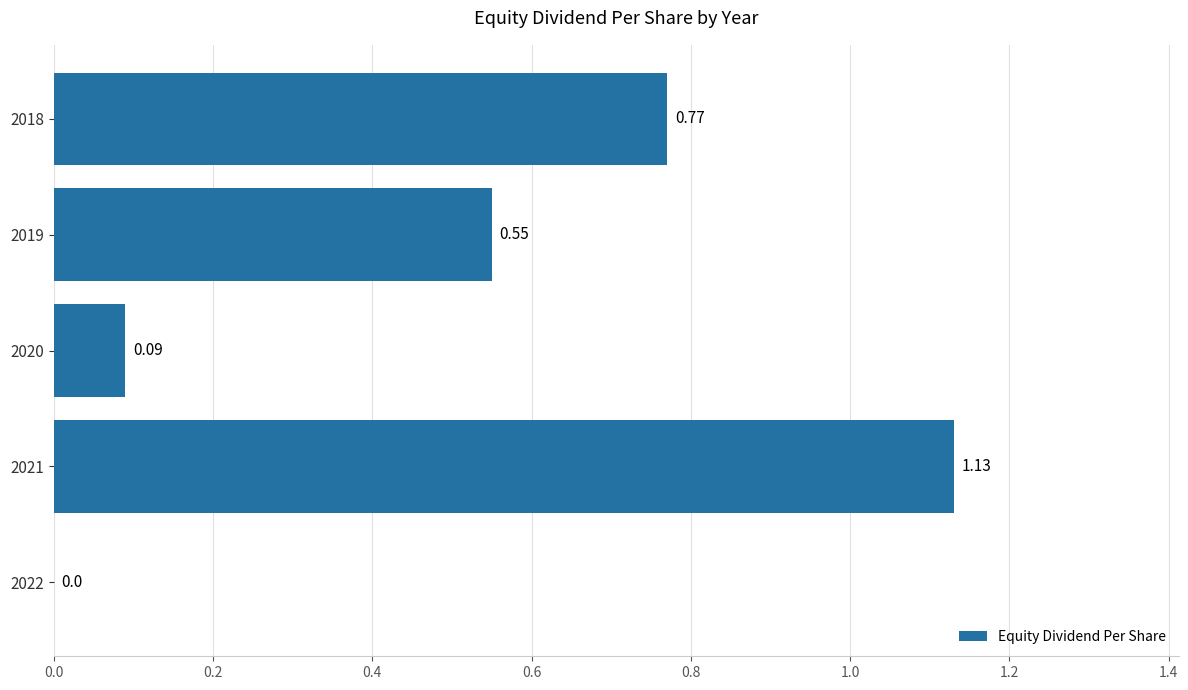

What is the change in value from 2019 to 2020?

-0.5